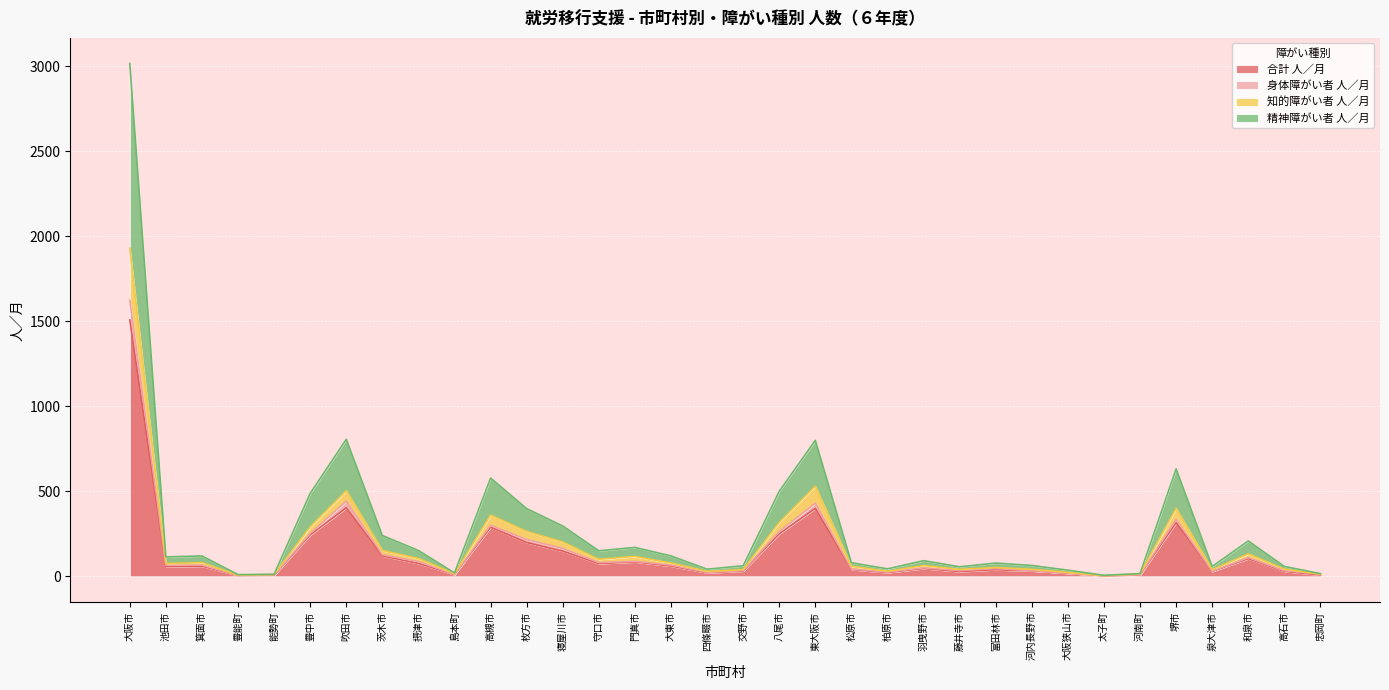

What is the total value across all series at 池田市?

114